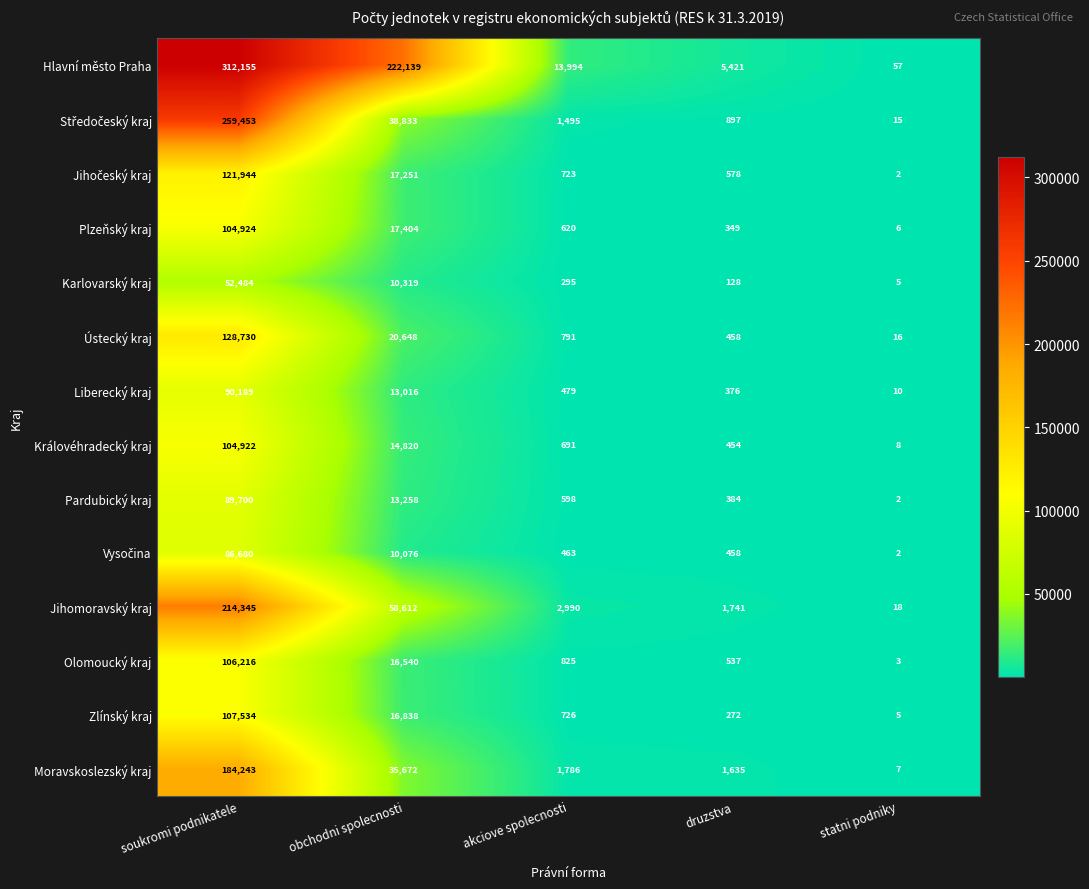

List the labels in order of Pardubický kraj value, largest first.

soukromi podnikatele, obchodni spolecnosti, akciove spolecnosti, druzstva, statni podniky